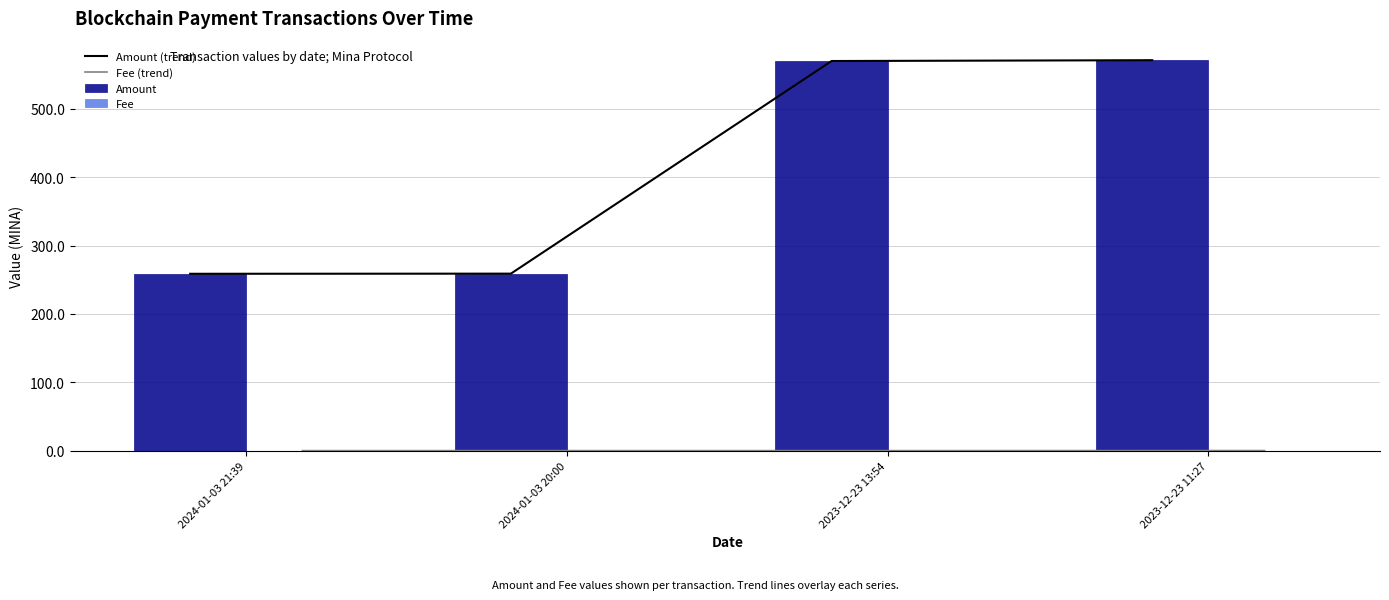

Is it true that Amount equals 258.8 at 2024-01-03 21:39?

True